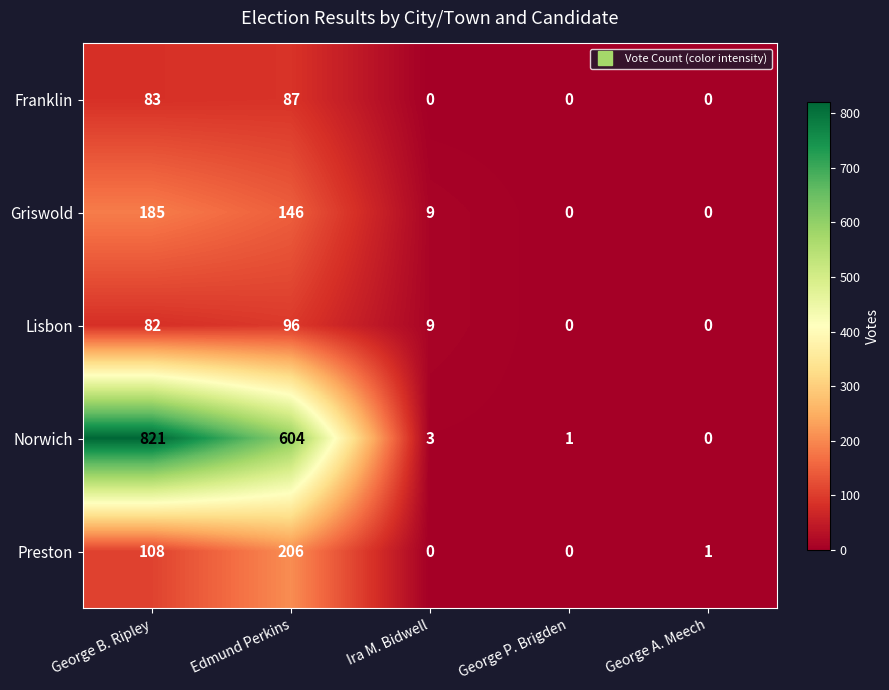

Which series has the widest spread of values?

Norwich